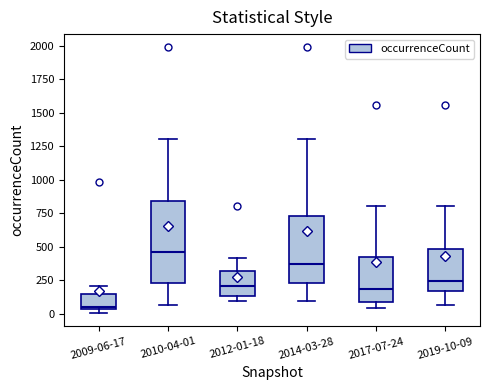

Reading left to right, transcribe this box plot: for each box, give where its median line is, the range the box spans, and where its two whiskers end, as read against the y-axis. The values are not printed on the chart, so give them approximately, as read against the axis.

2009-06-17: median 50 (just above the box's lower edge), box 50 to 150, whiskers 0 to 200
2010-04-01: median 450, box 250 to 850, whiskers 50 to 1300
2012-01-18: median 200, box 150 to 300, whiskers 100 to 400
2014-03-28: median 350, box 250 to 750, whiskers 100 to 1300
2017-07-24: median 200, box 100 to 400, whiskers 50 to 800
2019-10-09: median 250, box 150 to 500, whiskers 50 to 800